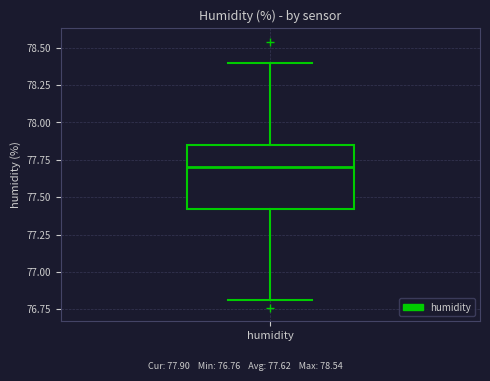

Transcribe this box plot: give where the median line is, the range the box spans, and where the two whiskers end, as read against the y-axis. The values are not printed on the chart, so give them approximately, as read against the axis.

median 77.70, box 77.40 to 77.85, whiskers 76.80 to 78.40